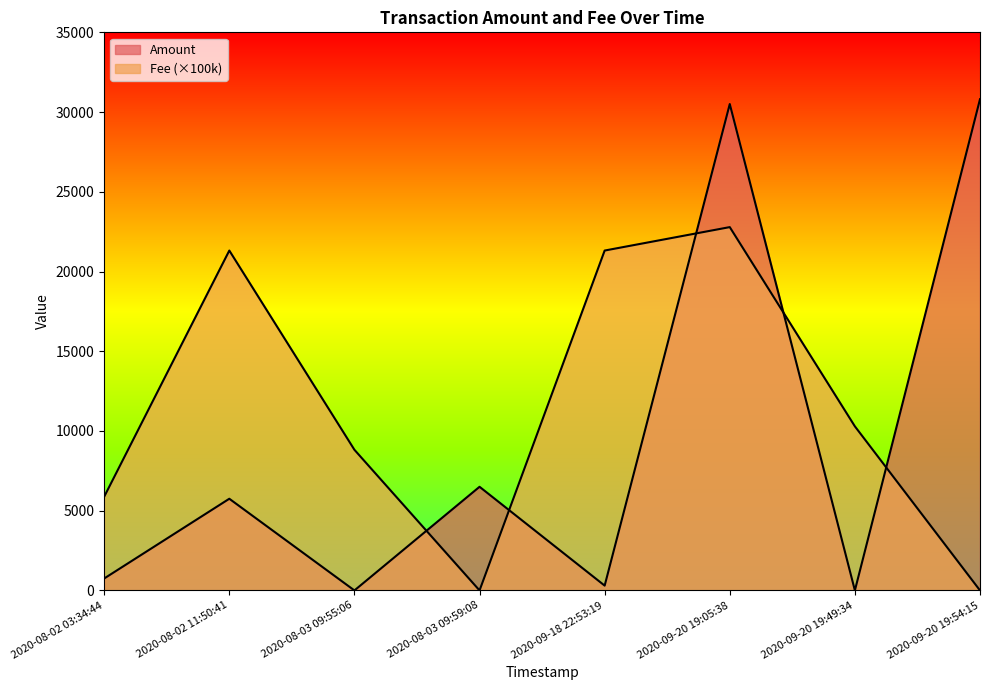

What is the spread (max minus min) of values at 2020-09-18 22:53:19?

21012.9